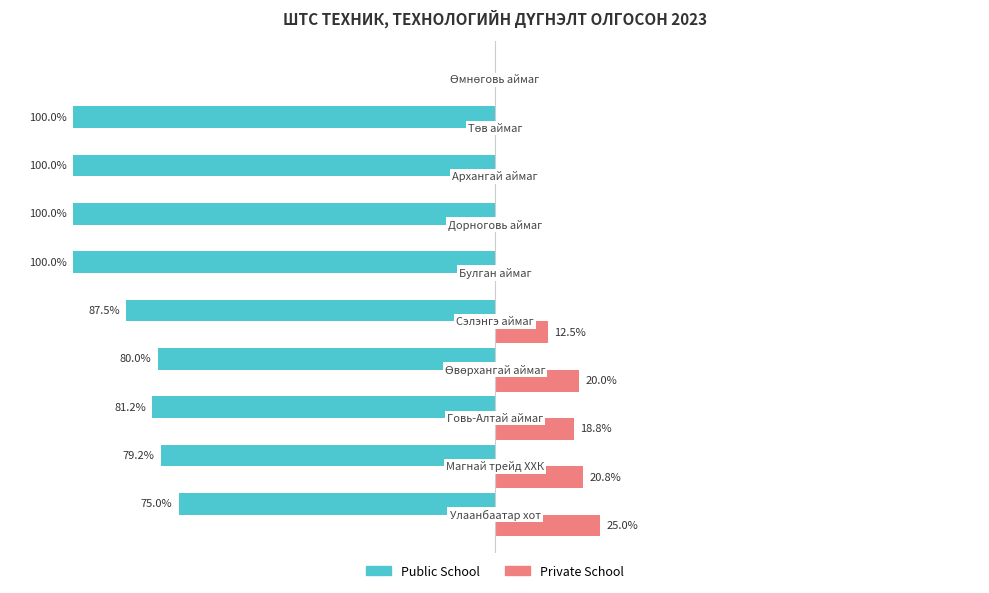

What are all the series names shown in the legend?

Public School, Private School